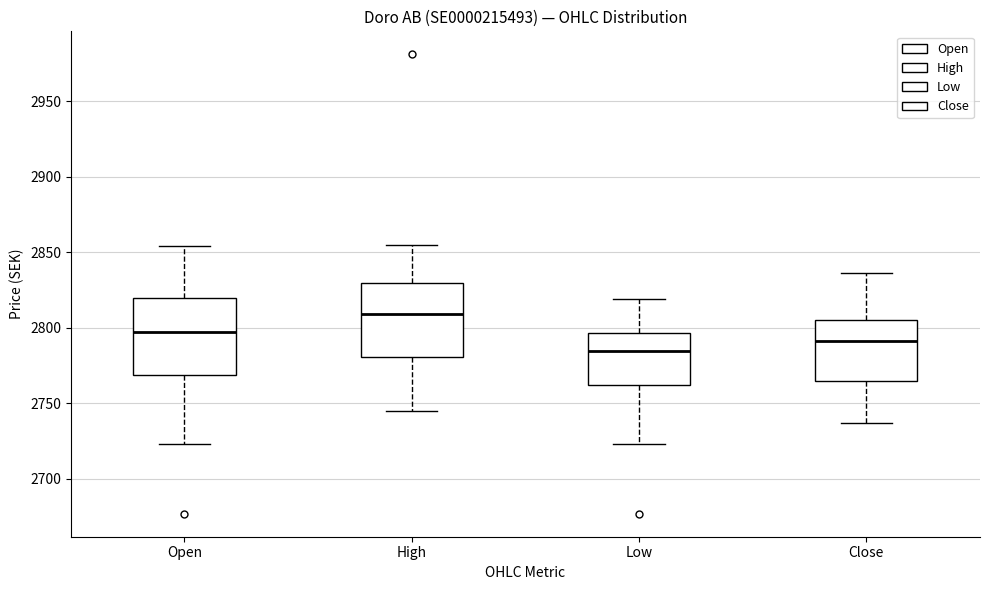

Reading left to right, transcribe this box plot: for each box, give where its median line is, the range the box spans, and where its two whiskers end, as read against the y-axis. The values are not printed on the chart, so give them approximately, as read against the axis.

Open: median 2800, box 2770 to 2820, whiskers 2725 to 2855
High: median 2810, box 2780 to 2830, whiskers 2745 to 2855
Low: median 2785, box 2760 to 2795, whiskers 2725 to 2820
Close: median 2790, box 2765 to 2805, whiskers 2735 to 2835